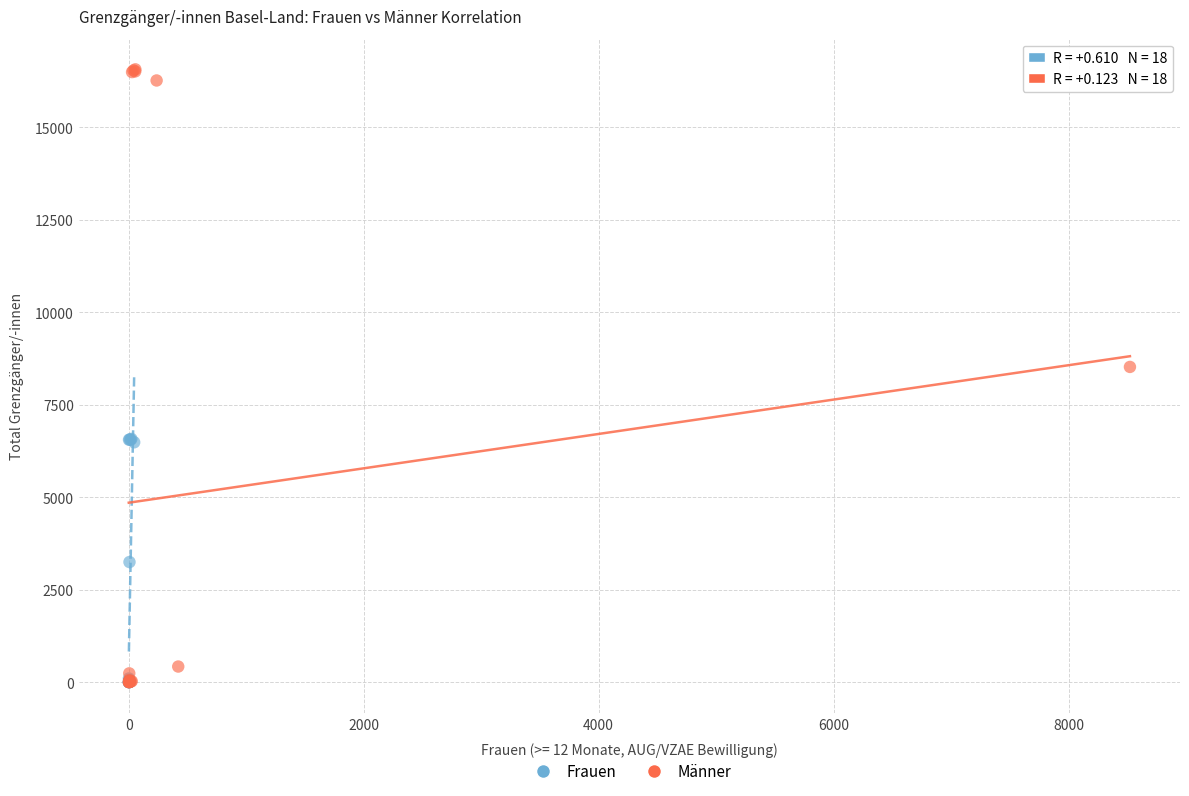

Which series contains the highest Y value?

Männer